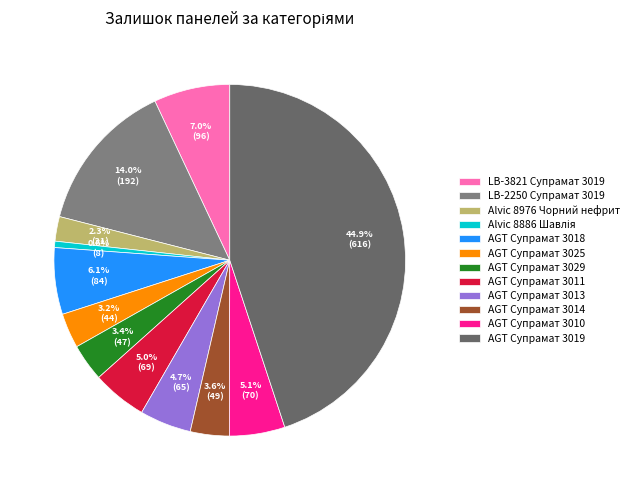

To the nearest percent, what is the average slice percentage?

8%